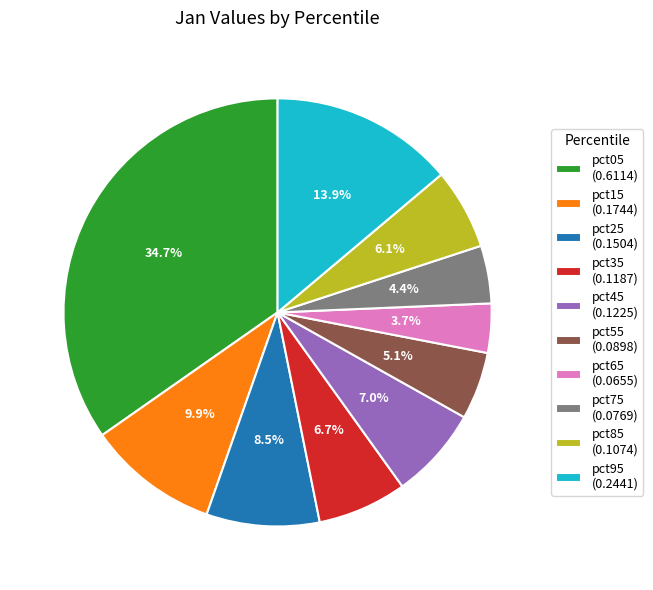

To the nearest percent, what percentage of the pie is pct05?

35%